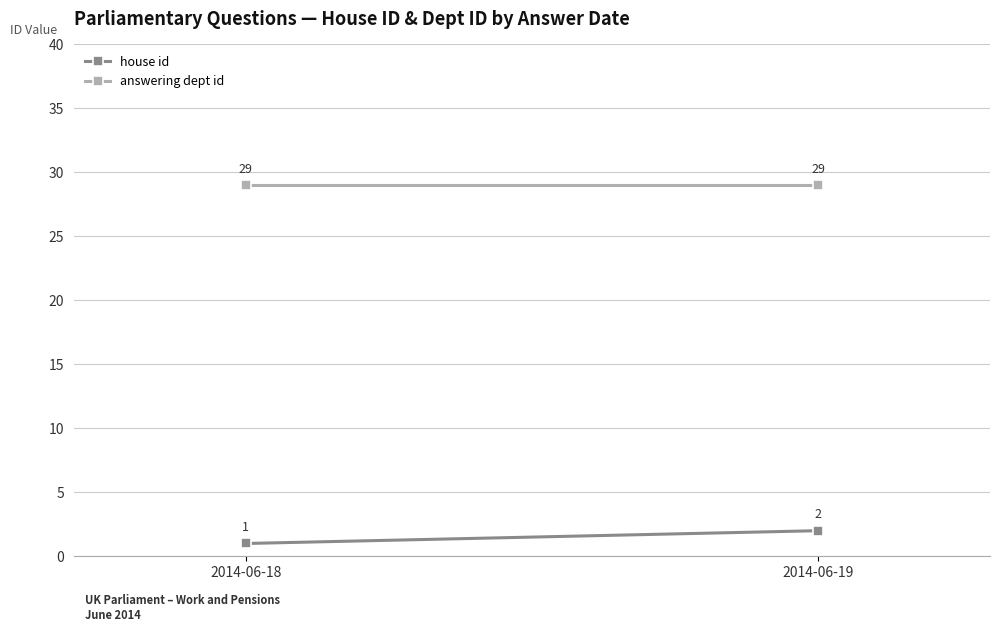

At which label is house id closest to 1?

2014-06-18